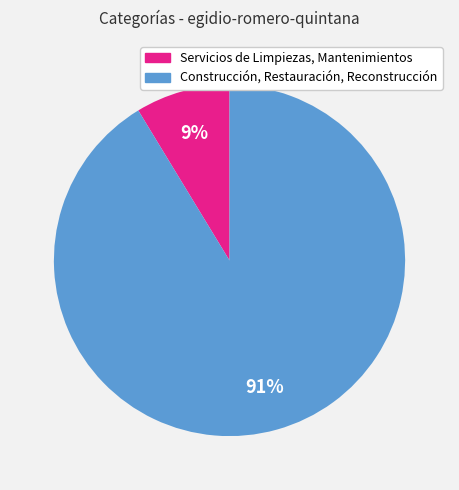

True or false: Construcción, Restauración, Reconstrucción accounts for 79% of the total.

False